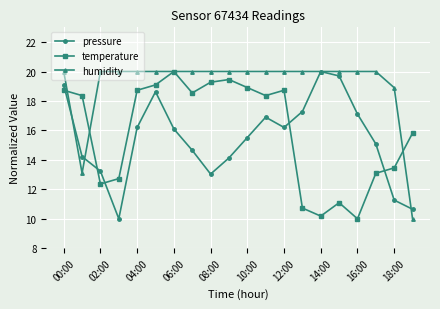

In pressure, how many points are lower than both neighbors (excluding endpoints)?

3